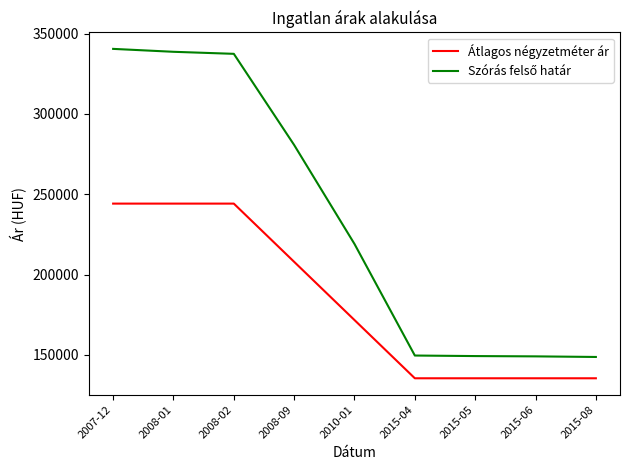

What is the spread (max minus min) of values at 2015-08?

13273